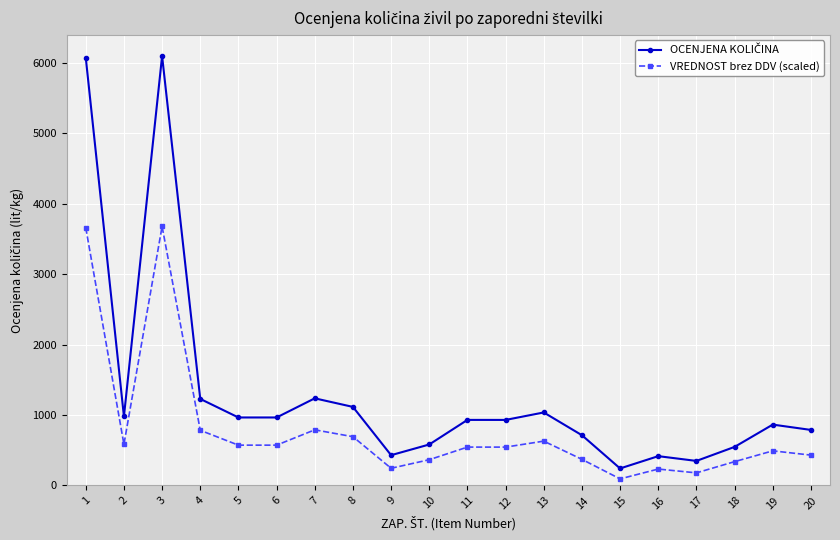

What is the sum of all VREDNOST brez DDV (scaled) values?

15788.9